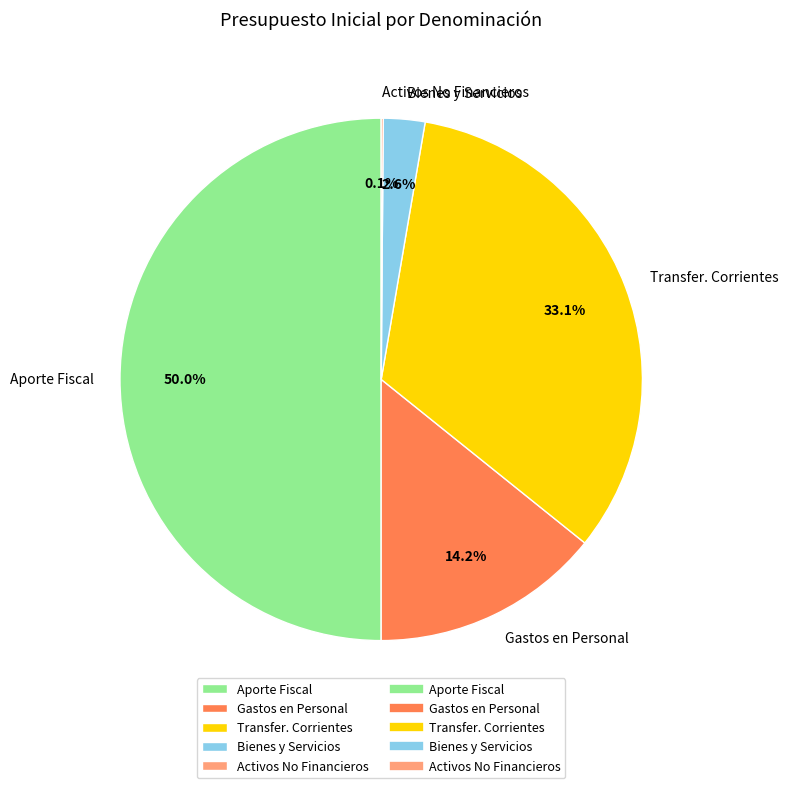

What is the largest slice in the pie chart?

Aporte Fiscal